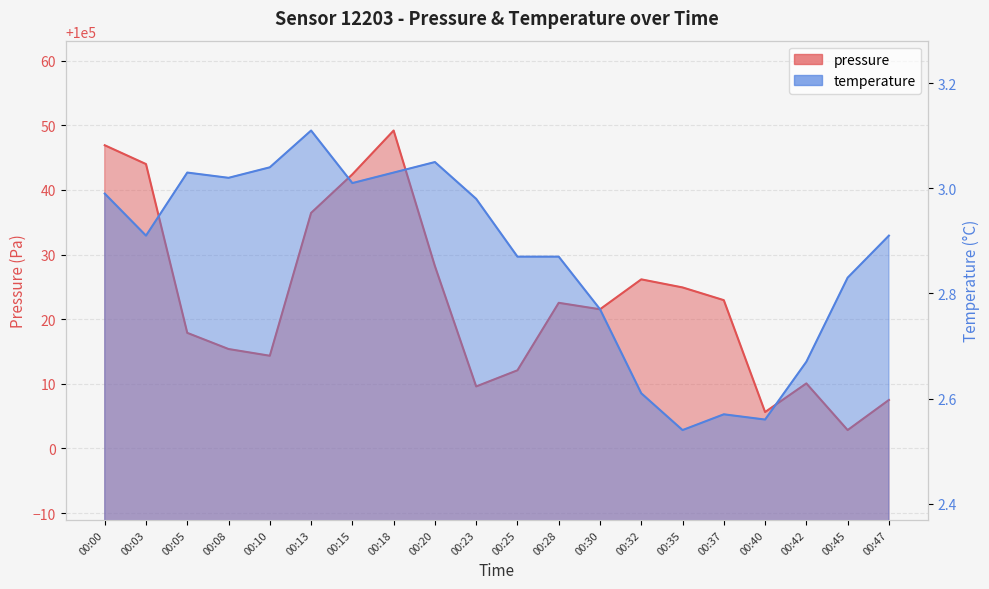

True or false: pressure and temperature cross at least once.

False